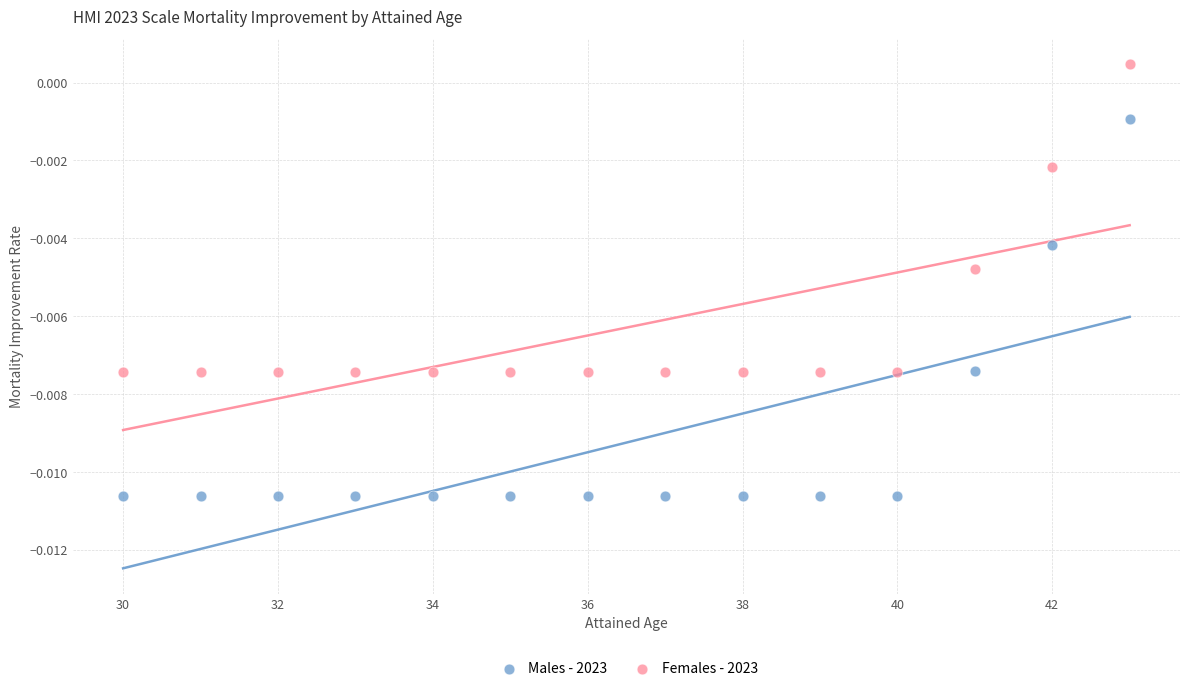

Across all data points, what is the range of X values (max minus min)?

13.0